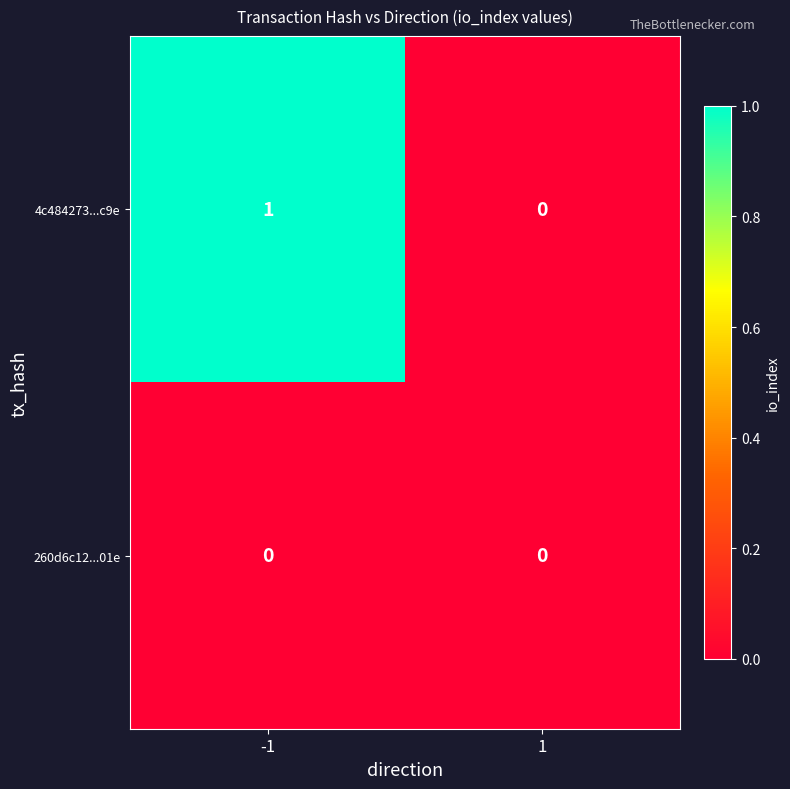

Count the number of categories in the chart.

2